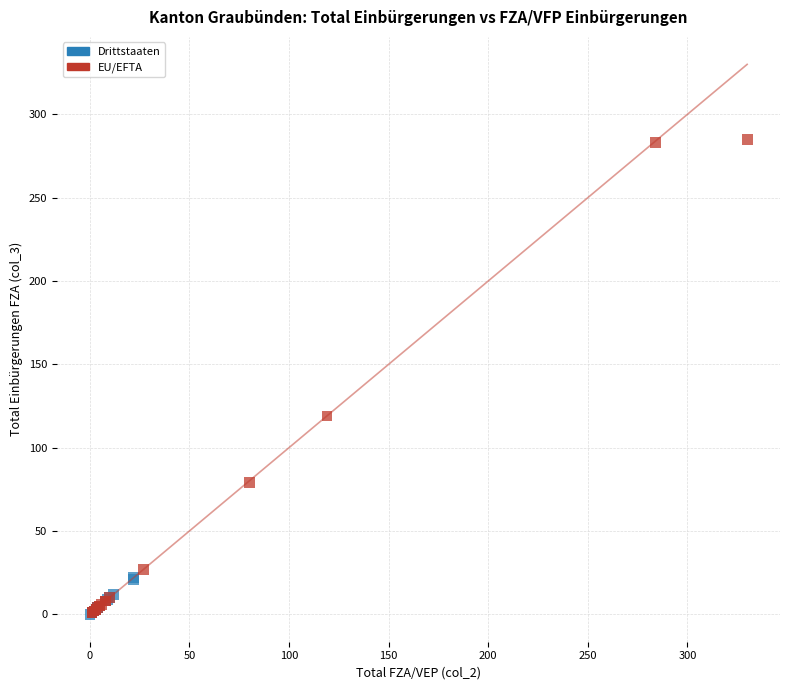

Which series reaches the maximum Y coordinate?

EU/EFTA